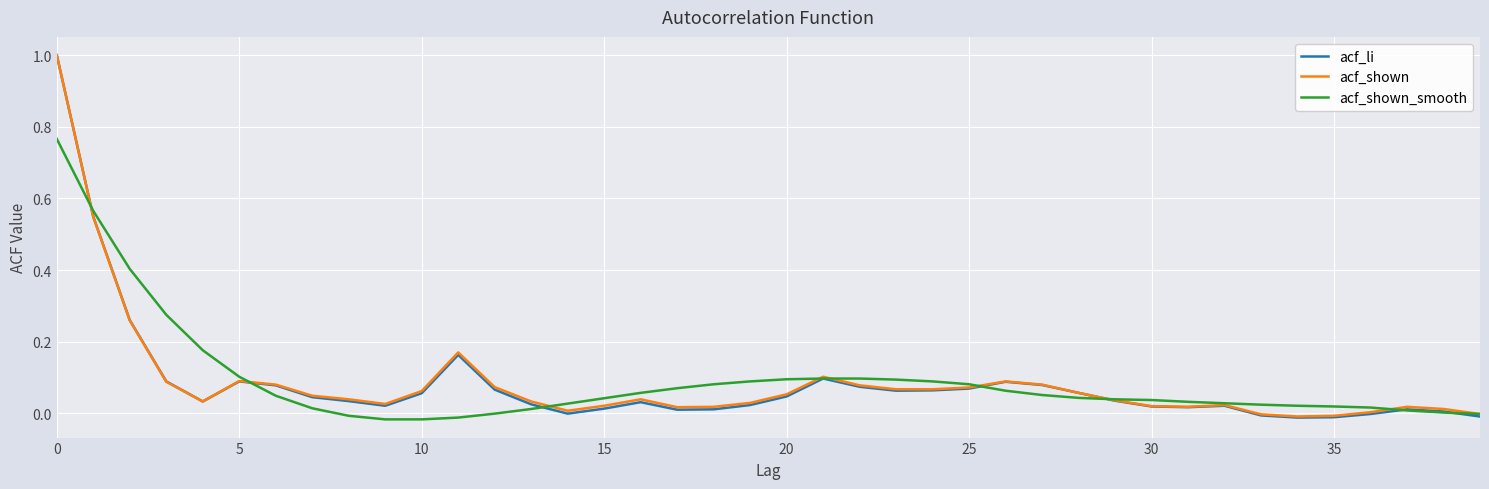

Which series has the widest spread of values?

acf_li